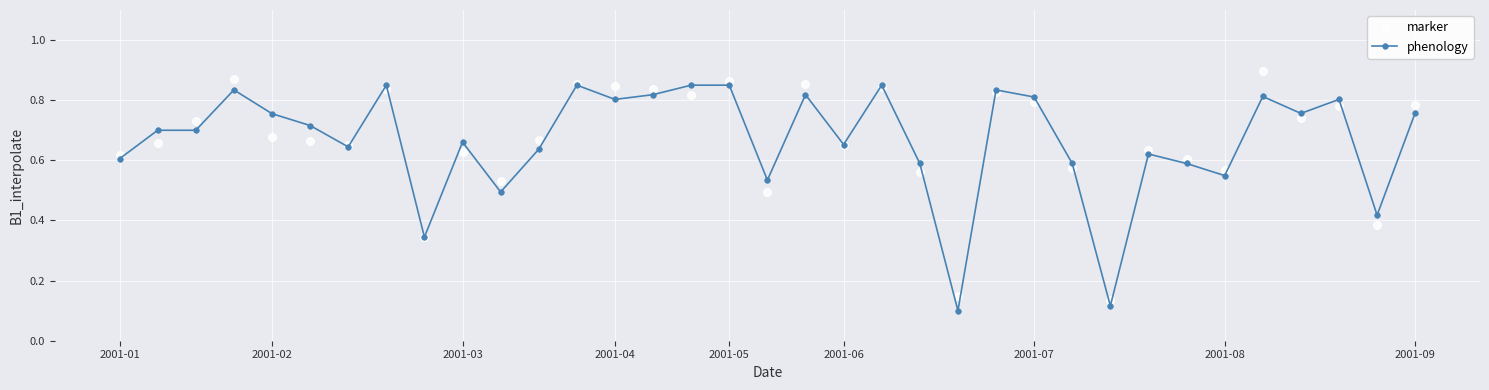

Which series has the largest Y range (max minus min)?

marker